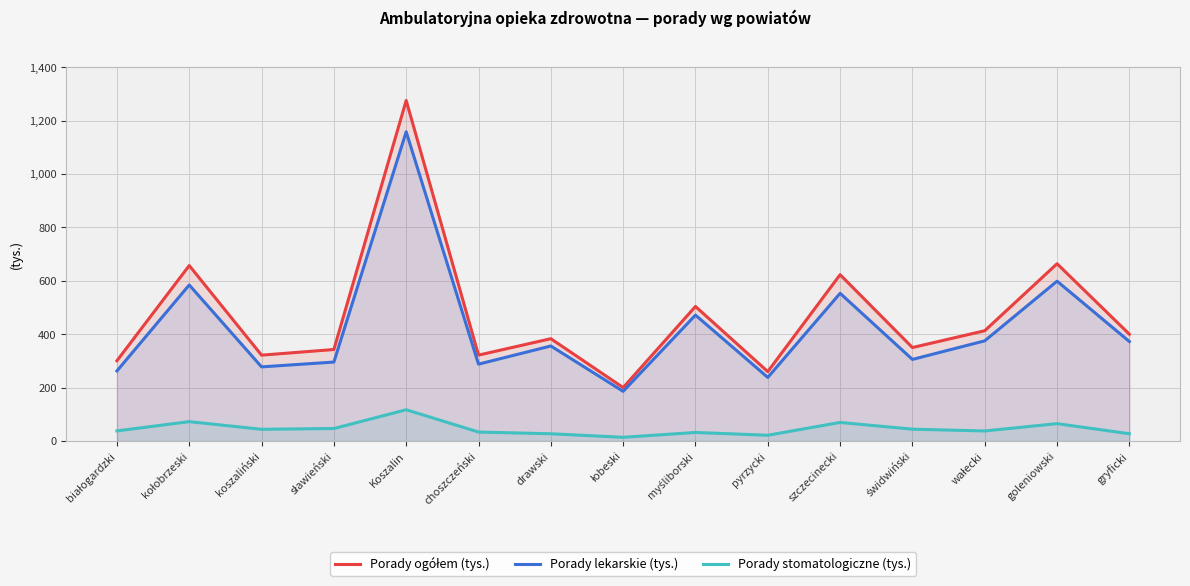

What are all the series names shown in the legend?

Porady ogółem (tys.), Porady lekarskie (tys.), Porady stomatologiczne (tys.)